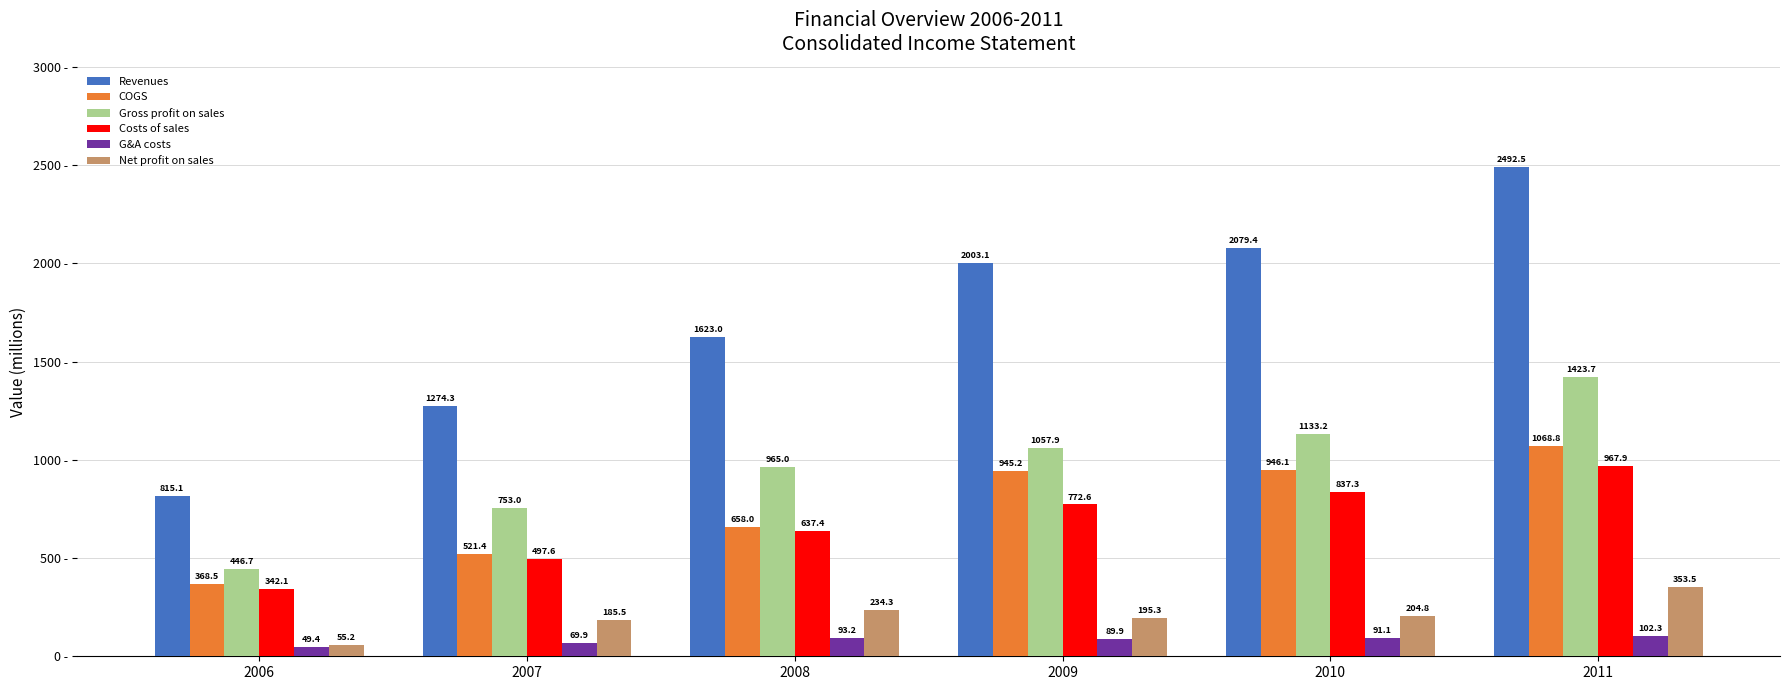

True or false: COGS has a value of 658.0 at 2008.

True